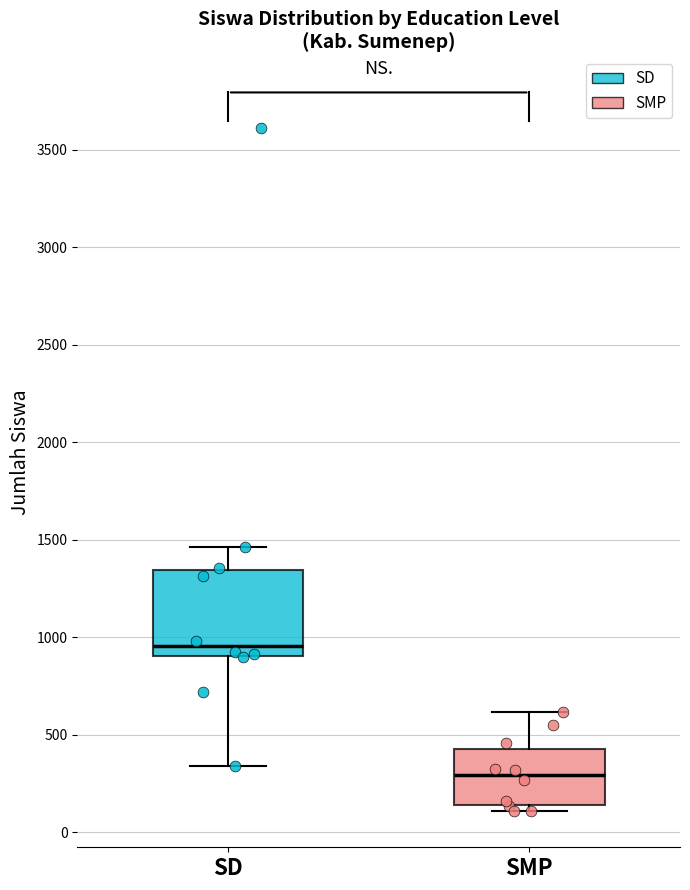

Reading left to right, read every box against the y-axis: the position of its median line, the range the box covers, and the ends of its whiskers. The values are not printed on the chart, so give them approximately, as read against the axis.

SD: median 950, box 900 to 1350, whiskers 350 to 1450
SMP: median 300, box 150 to 450, whiskers 100 to 600